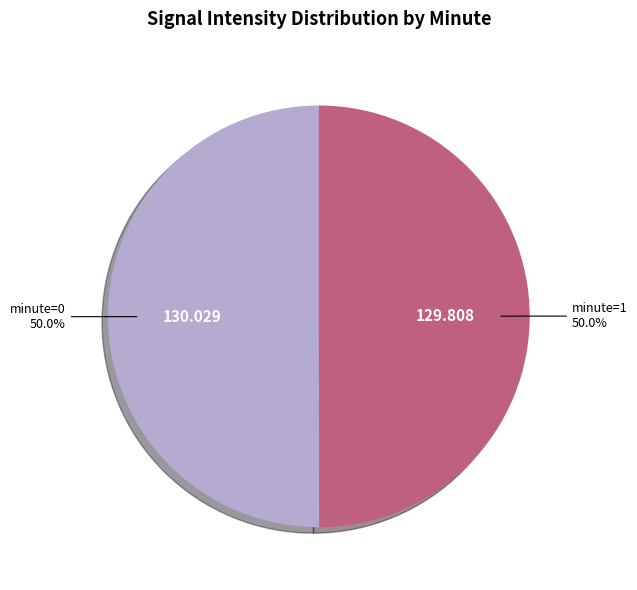

How many slices are in this pie chart?

2